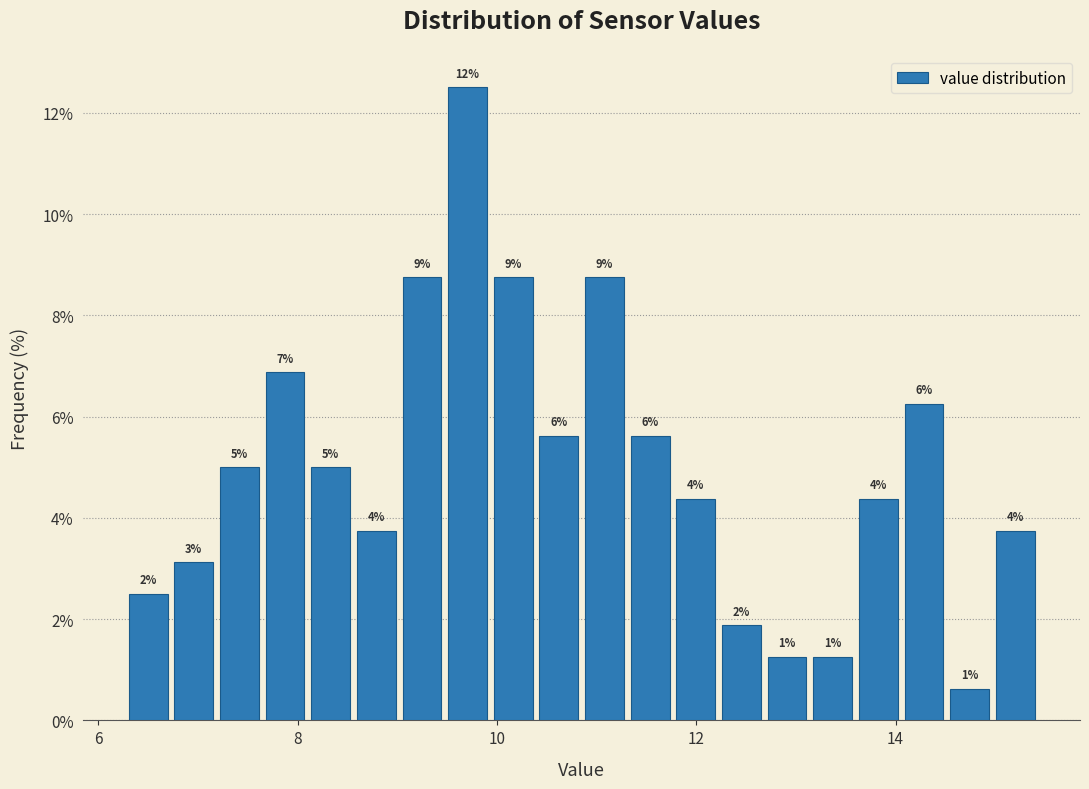

Around what value on the x-axis is the tallest bar? Give the approximate position of its centre, as read against the axis.

9.8